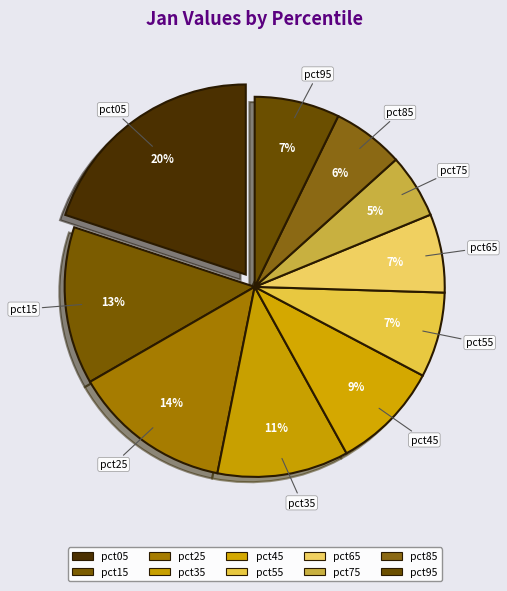

To the nearest percent, what percentage of the pie is pct15?

13%